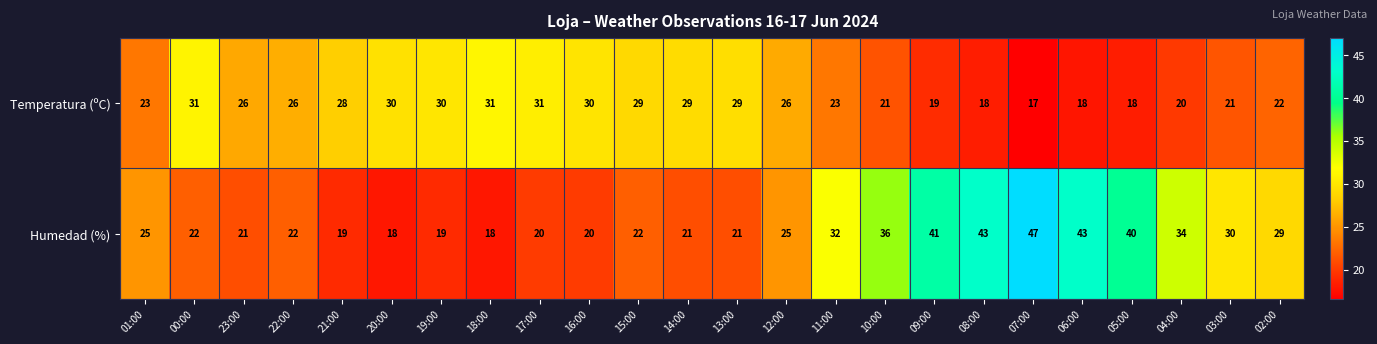

What is the approximate value of Temperatura (ºC) at 07:00?

17